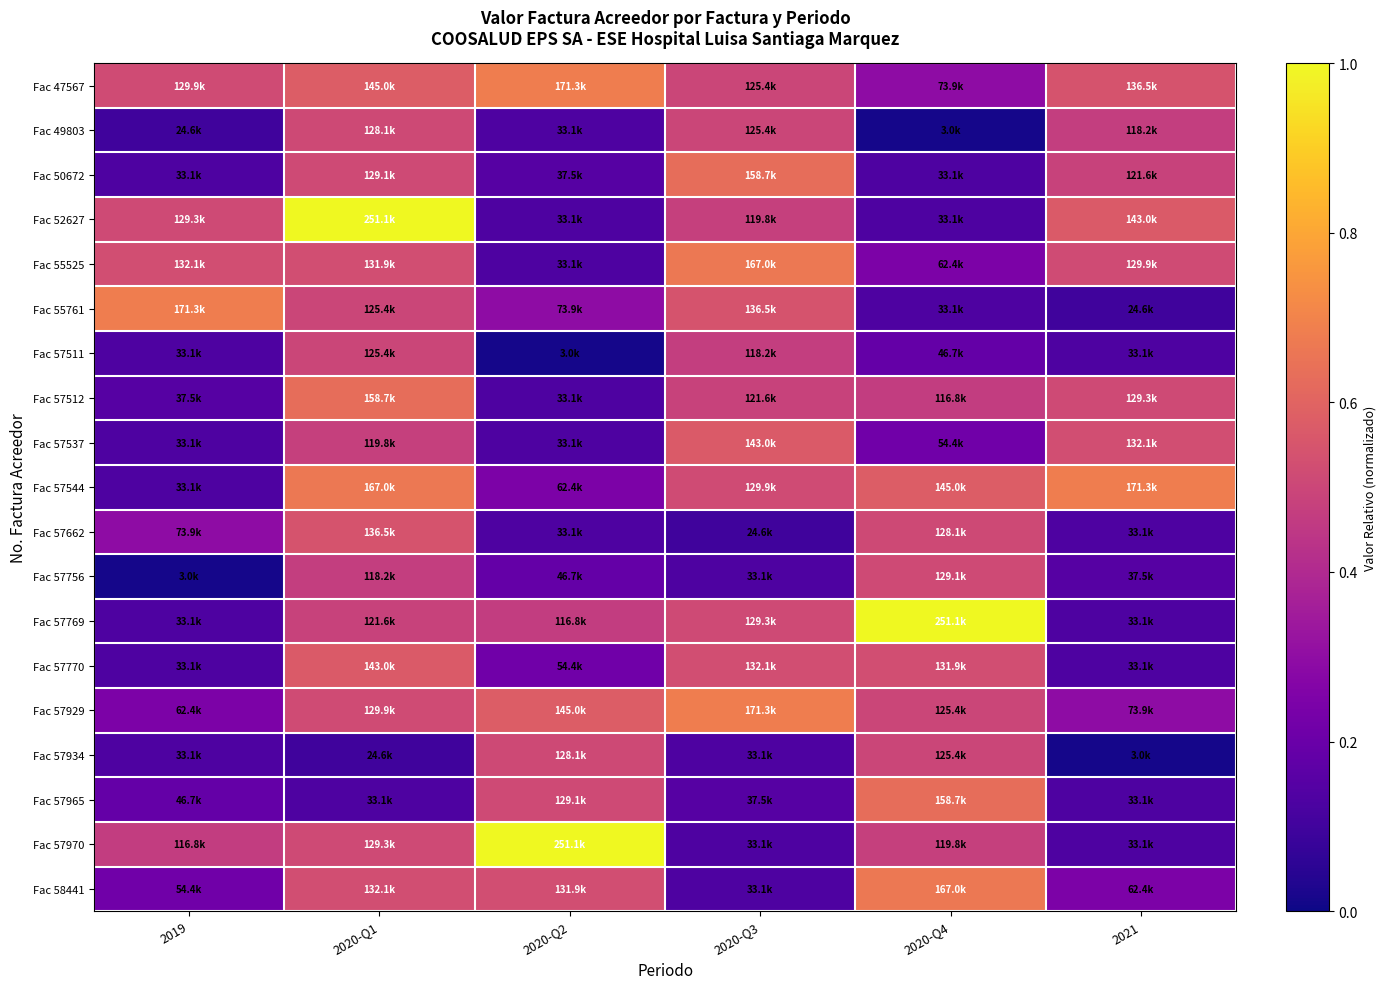

Reading left to right, list all the values displayed in this chart.

Fac 47567: 2019=0.5	2020-Q1=0.6	2020-Q2=0.7	2020-Q3=0.5	2020-Q4=0.3	2021=0.5
Fac 49803: 2019=0.1	2020-Q1=0.5	2020-Q2=0.1	2020-Q3=0.5	2020-Q4=0.0	2021=0.5
Fac 50672: 2019=0.1	2020-Q1=0.5	2020-Q2=0.1	2020-Q3=0.6	2020-Q4=0.1	2021=0.5
Fac 52627: 2019=0.5	2020-Q1=1.0	2020-Q2=0.1	2020-Q3=0.5	2020-Q4=0.1	2021=0.6
Fac 55525: 2019=0.5	2020-Q1=0.5	2020-Q2=0.1	2020-Q3=0.7	2020-Q4=0.2	2021=0.5
Fac 55761: 2019=0.7	2020-Q1=0.5	2020-Q2=0.3	2020-Q3=0.5	2020-Q4=0.1	2021=0.1
Fac 57511: 2019=0.1	2020-Q1=0.5	2020-Q2=0.0	2020-Q3=0.5	2020-Q4=0.2	2021=0.1
Fac 57512: 2019=0.1	2020-Q1=0.6	2020-Q2=0.1	2020-Q3=0.5	2020-Q4=0.5	2021=0.5
Fac 57537: 2019=0.1	2020-Q1=0.5	2020-Q2=0.1	2020-Q3=0.6	2020-Q4=0.2	2021=0.5
Fac 57544: 2019=0.1	2020-Q1=0.7	2020-Q2=0.2	2020-Q3=0.5	2020-Q4=0.6	2021=0.7
Fac 57662: 2019=0.3	2020-Q1=0.5	2020-Q2=0.1	2020-Q3=0.1	2020-Q4=0.5	2021=0.1
Fac 57756: 2019=0.0	2020-Q1=0.5	2020-Q2=0.2	2020-Q3=0.1	2020-Q4=0.5	2021=0.1
Fac 57769: 2019=0.1	2020-Q1=0.5	2020-Q2=0.5	2020-Q3=0.5	2020-Q4=1.0	2021=0.1
Fac 57770: 2019=0.1	2020-Q1=0.6	2020-Q2=0.2	2020-Q3=0.5	2020-Q4=0.5	2021=0.1
Fac 57929: 2019=0.2	2020-Q1=0.5	2020-Q2=0.6	2020-Q3=0.7	2020-Q4=0.5	2021=0.3
Fac 57934: 2019=0.1	2020-Q1=0.1	2020-Q2=0.5	2020-Q3=0.1	2020-Q4=0.5	2021=0.0
Fac 57965: 2019=0.2	2020-Q1=0.1	2020-Q2=0.5	2020-Q3=0.1	2020-Q4=0.6	2021=0.1
Fac 57970: 2019=0.5	2020-Q1=0.5	2020-Q2=1.0	2020-Q3=0.1	2020-Q4=0.5	2021=0.1
Fac 58441: 2019=0.2	2020-Q1=0.5	2020-Q2=0.5	2020-Q3=0.1	2020-Q4=0.7	2021=0.2